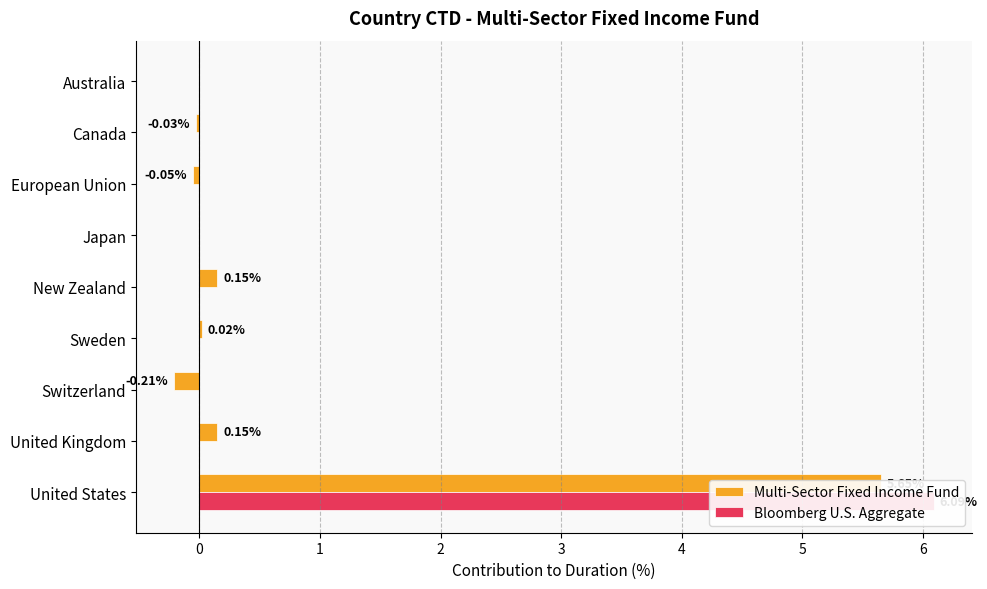

The Multi-Sector Fixed Income Fund series shows 0.0 at Sweden. True or false?

True